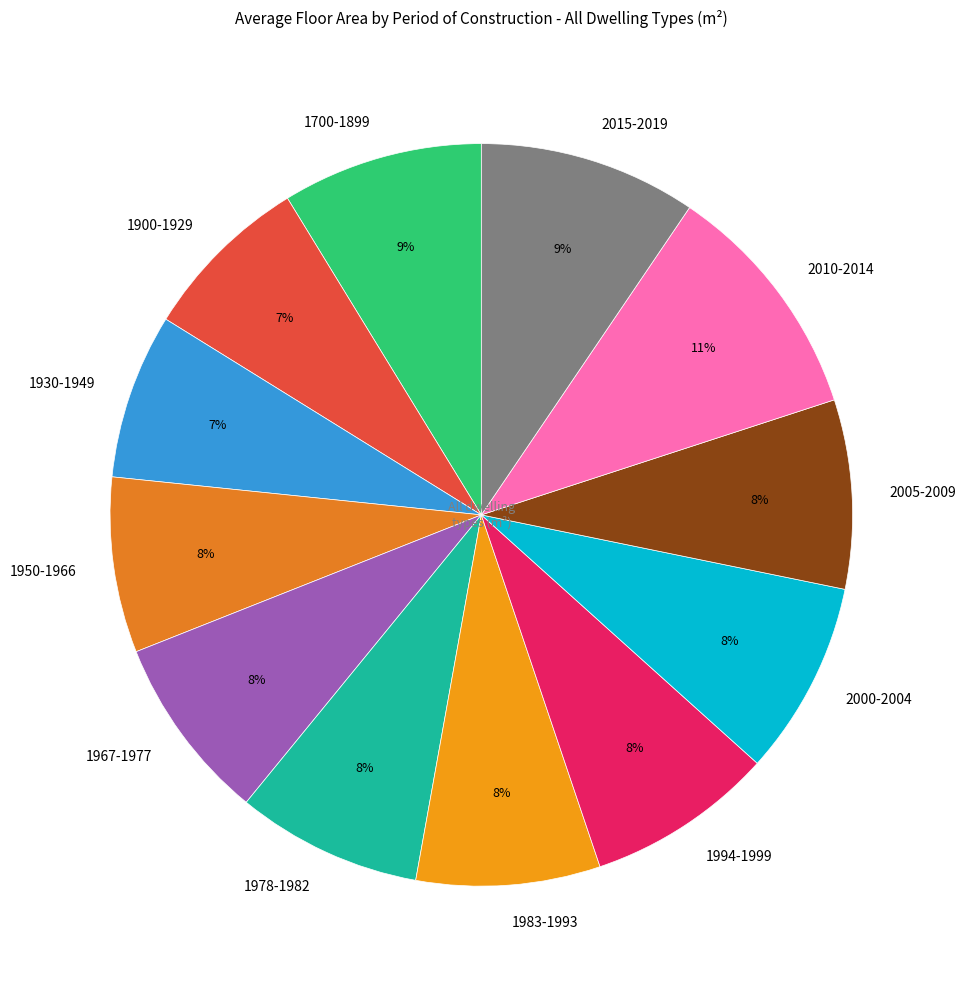

What percentage is the 1950-1966 slice, to the nearest percent?

8%